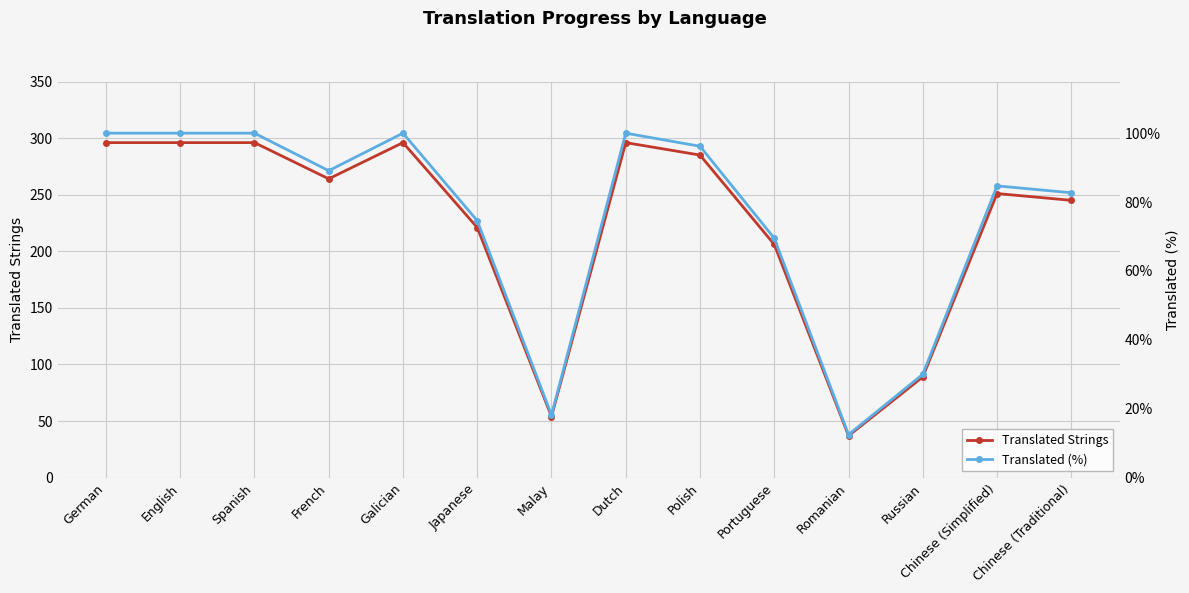

How many interior local peaks does the Translated Strings series have?

3